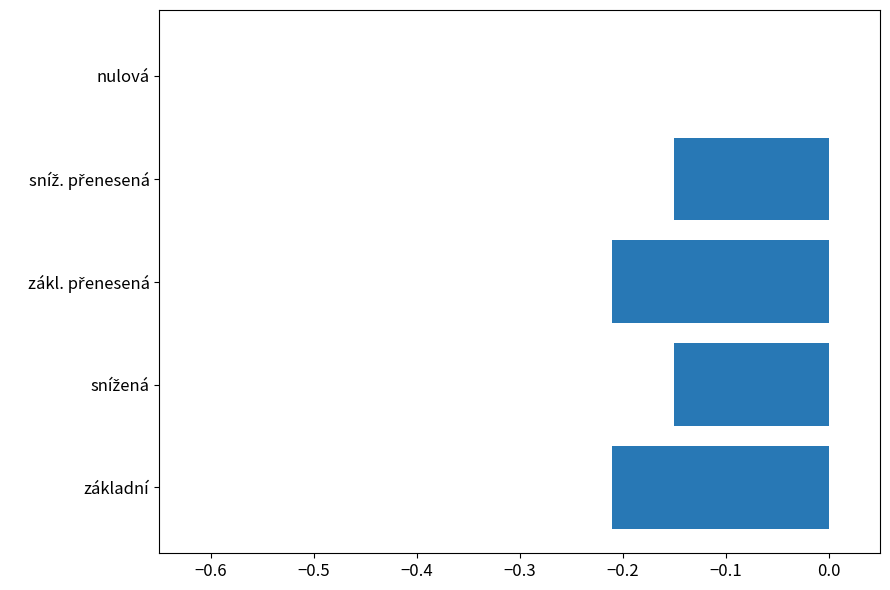

Which label corresponds to the largest value in the chart?

nulová